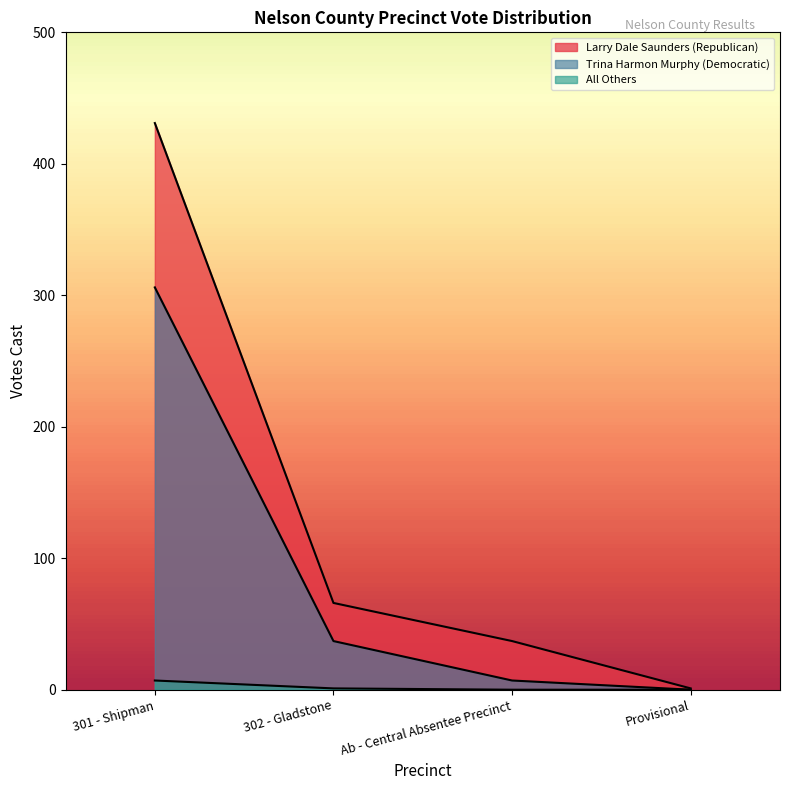

Which series has the widest spread of values?

Larry Dale Saunders (Republican)